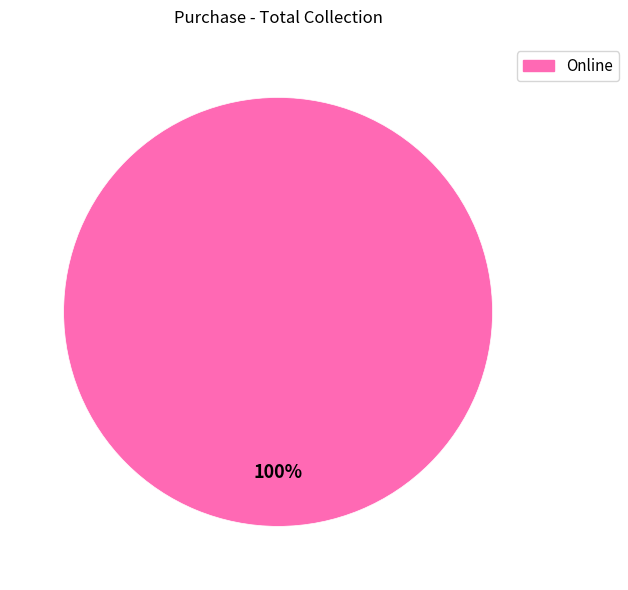

The Online slice represents 92% of the pie. True or false?

False